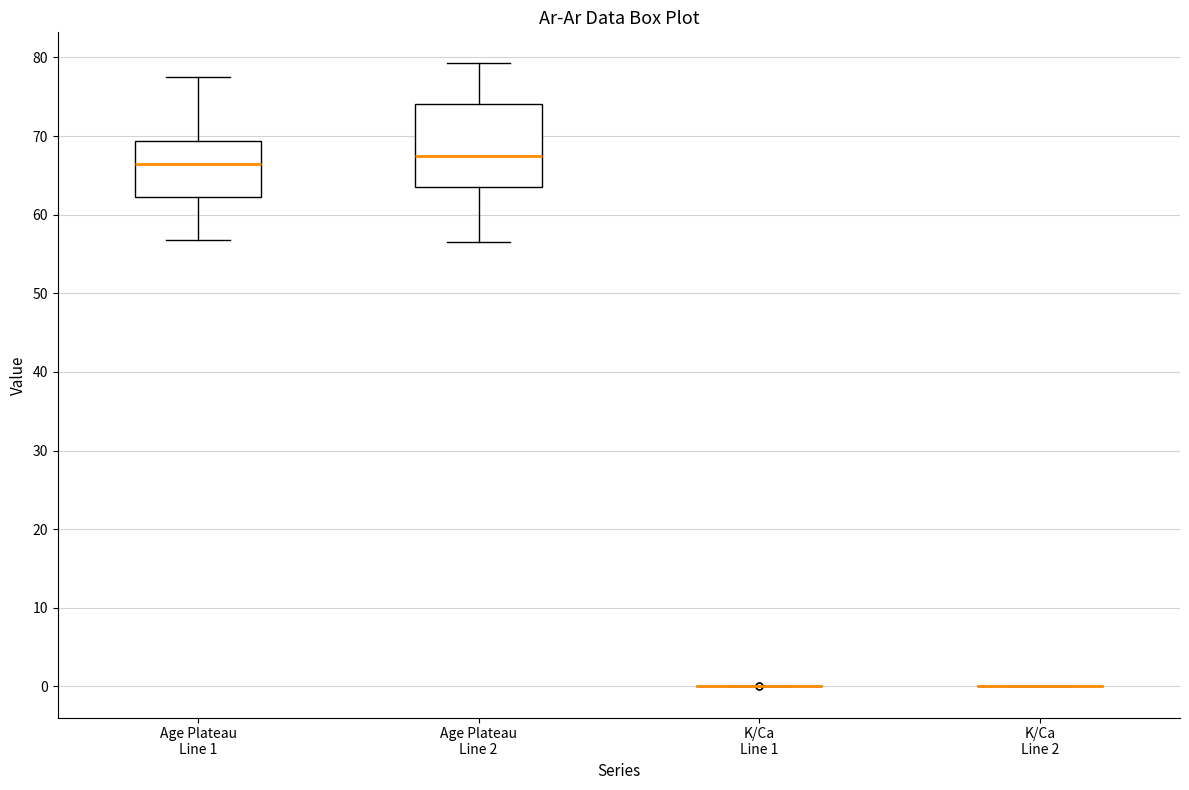

Reading left to right, transcribe this box plot: for each box, give where its median line is, the range the box spans, and where its two whiskers end, as read against the y-axis. The values are not printed on the chart, so give them approximately, as read against the axis.

Age Plateau Line 1: median 67, box 62 to 69, whiskers 57 to 77
Age Plateau Line 2: median 67, box 64 to 74, whiskers 57 to 79
K/Ca Line 1: box collapsed to a line at 0, whiskers 0 to 0
K/Ca Line 2: box collapsed to a line at 0, whiskers 0 to 0